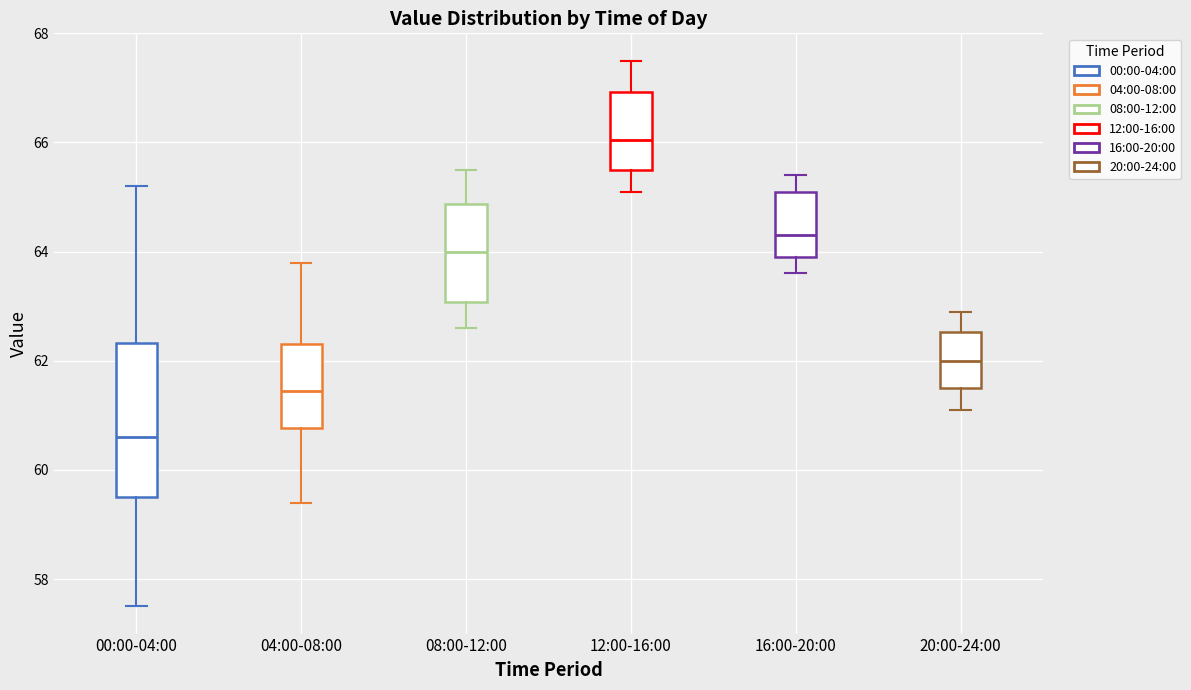

Where does the lower whisker of the box for 04:00-08:00 end on the y-axis? The values are not printed on the chart, so give them approximately, as read against the axis.

59.4